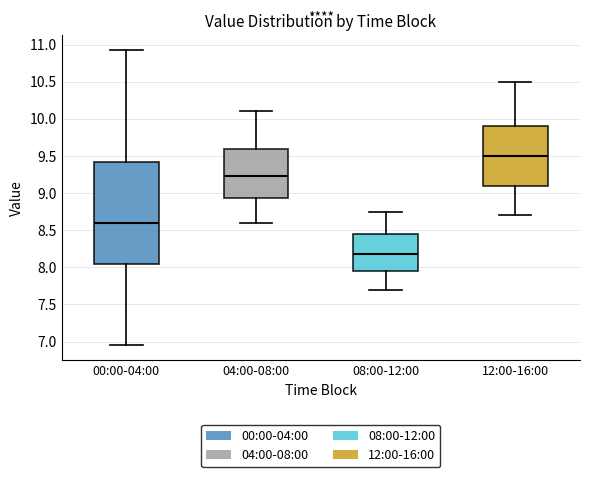

Where does the lower whisker of the box for 00:00-04:00 end on the y-axis? The values are not printed on the chart, so give them approximately, as read against the axis.

6.95